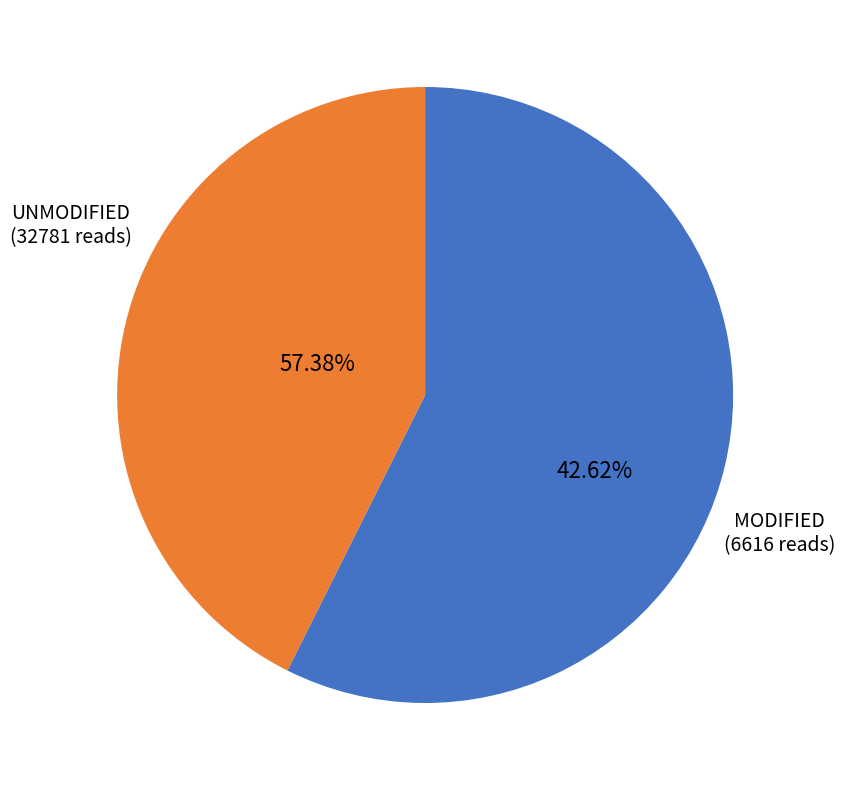

To the nearest percent, what is the average slice percentage?

50%